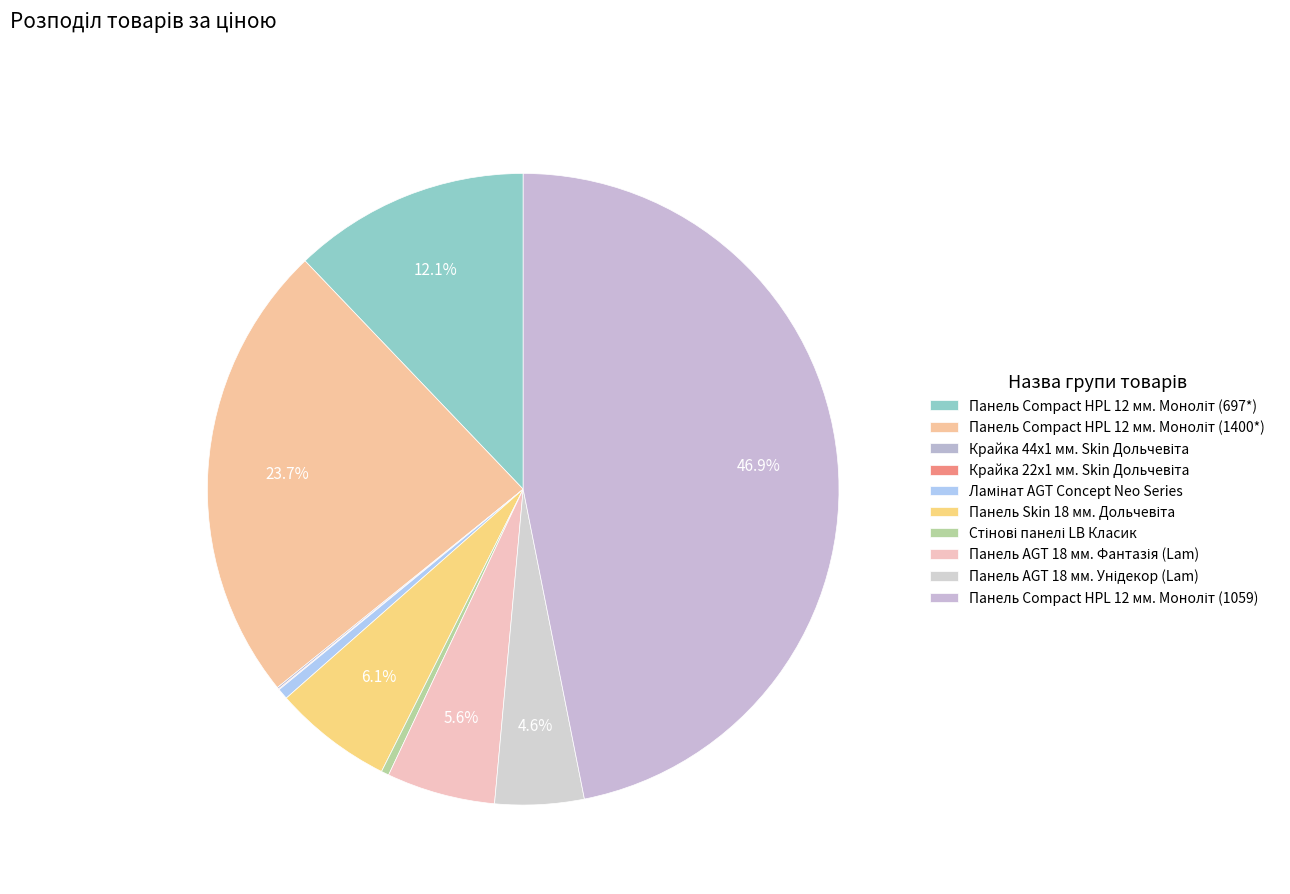

To the nearest percent, what is the combined percentage of Панель Сompact HPL 12 мм. Моноліт (1059) and Крайка 22x1 мм. Skin Дольчевіта?

47%